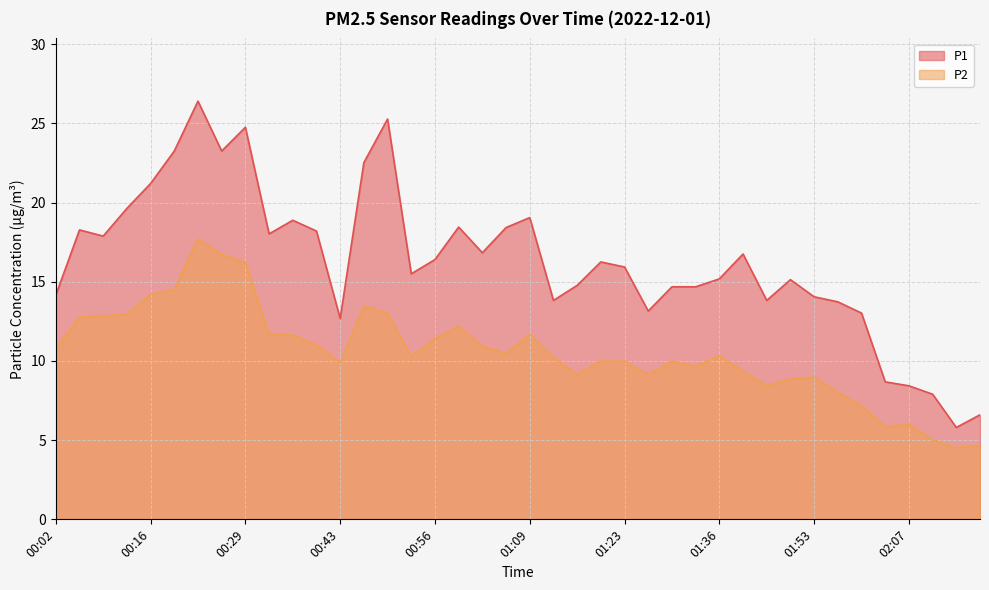

Which series has the largest total across all categories?

P1